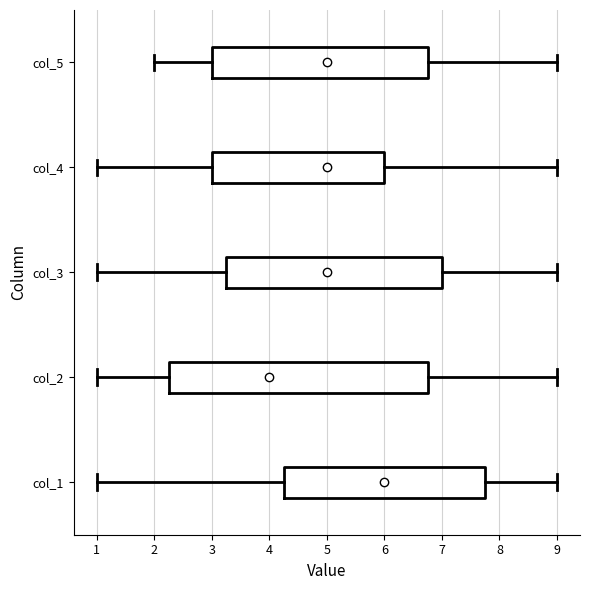

Which box is the widest, from its left edge to its right edge?

col_2